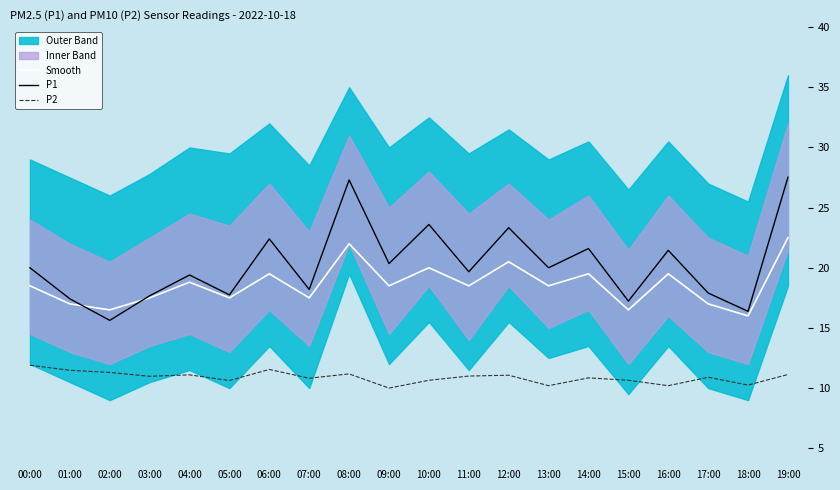

What is the difference between the maximum and second lowest values in the P2 series?

1.7